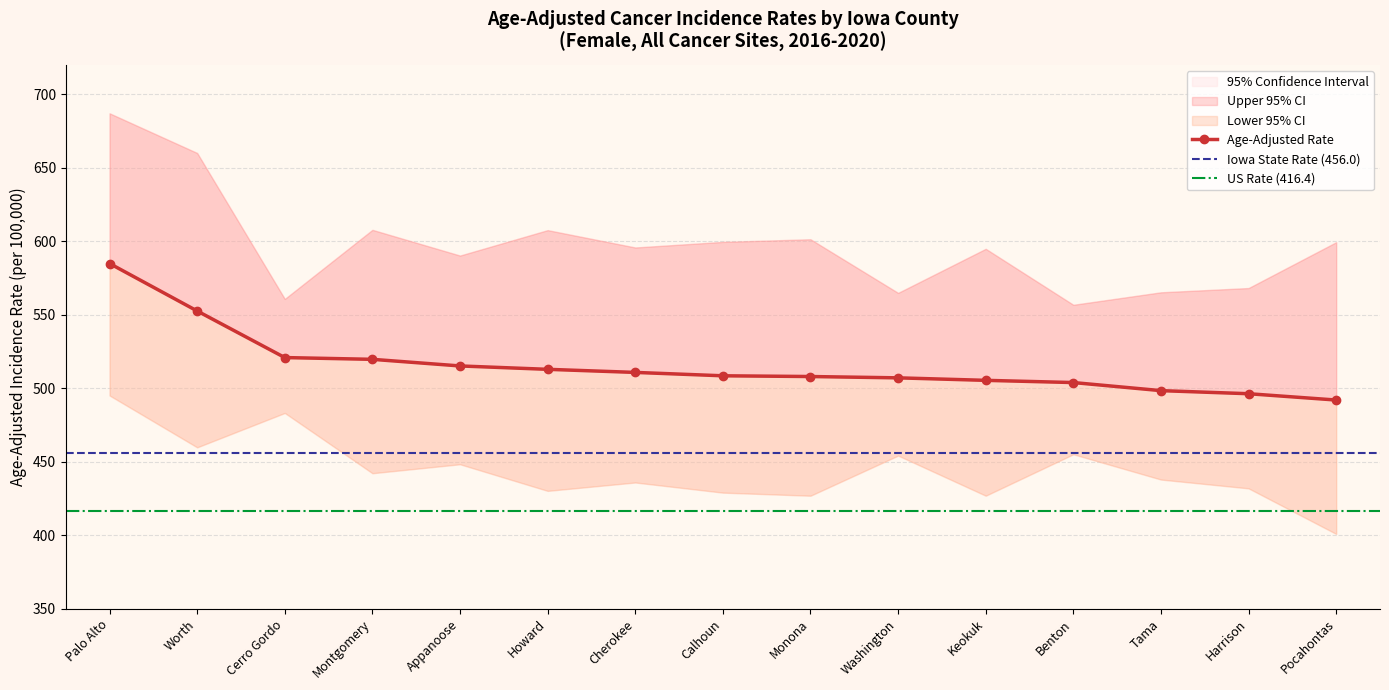

Which has a higher value, Cerro Gordo or Howard?

Cerro Gordo